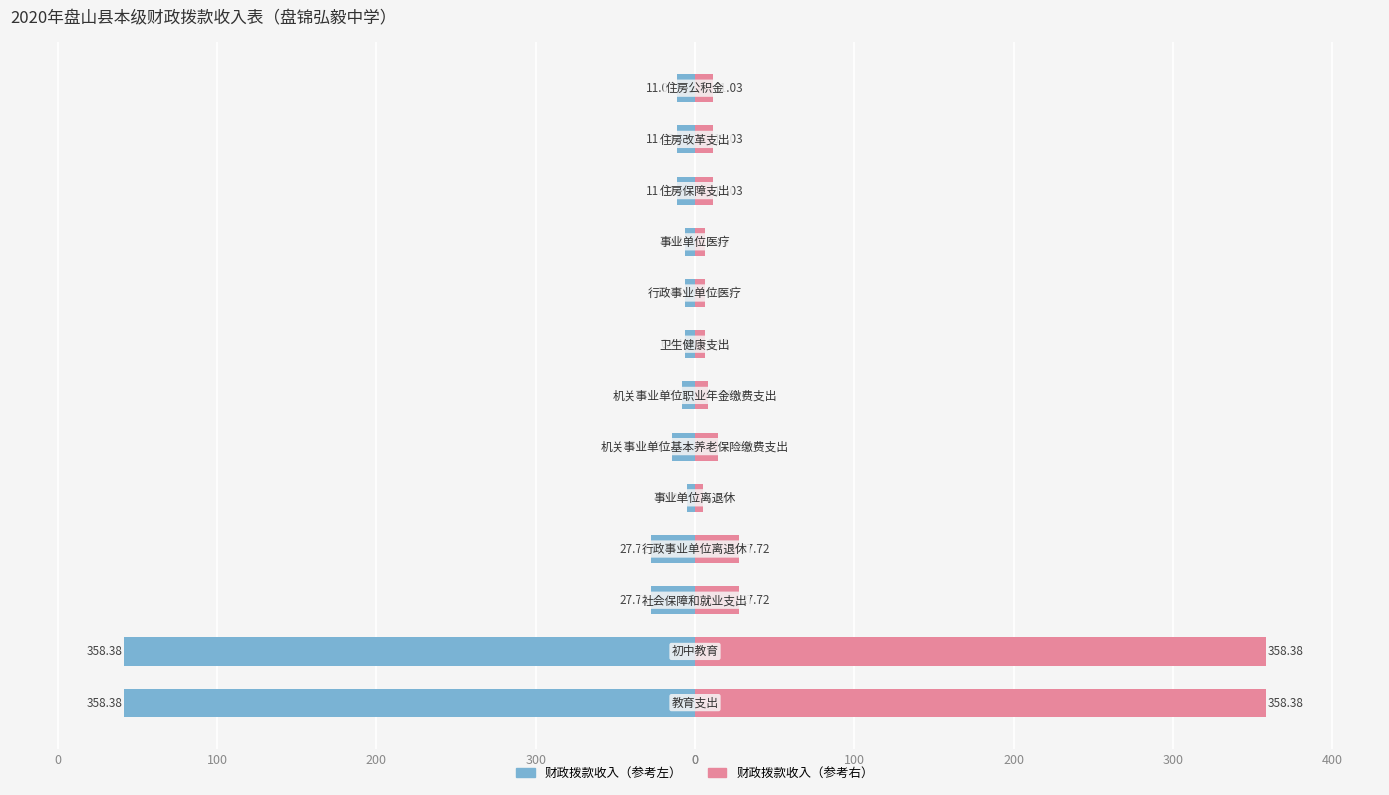

How many categories are shown in the chart?

13